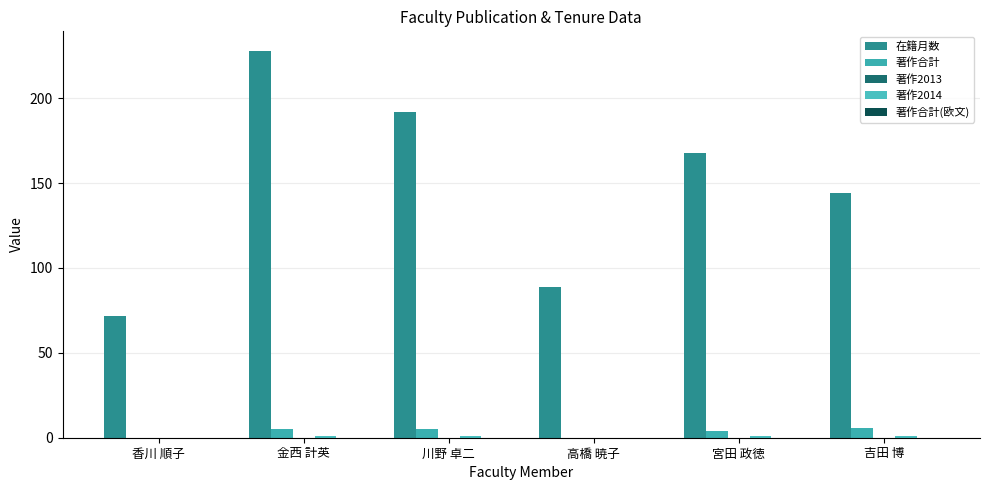

Reading left to right, what are all the values shown in this chart?

在籍月数: 香川 順子=72	金西 計英=228	川野 卓二=192	高橋 暁子=89	宮田 政徳=168	吉田 博=144
著作合計: 香川 順子=0	金西 計英=5	川野 卓二=5	高橋 暁子=0	宮田 政徳=4	吉田 博=6
著作2013: 香川 順子=0	金西 計英=0	川野 卓二=0	高橋 暁子=0	宮田 政徳=0	吉田 博=0
著作2014: 香川 順子=0	金西 計英=1	川野 卓二=1	高橋 暁子=0	宮田 政徳=1	吉田 博=1
著作合計(欧文): 香川 順子=0	金西 計英=0	川野 卓二=0	高橋 暁子=0	宮田 政徳=0	吉田 博=0